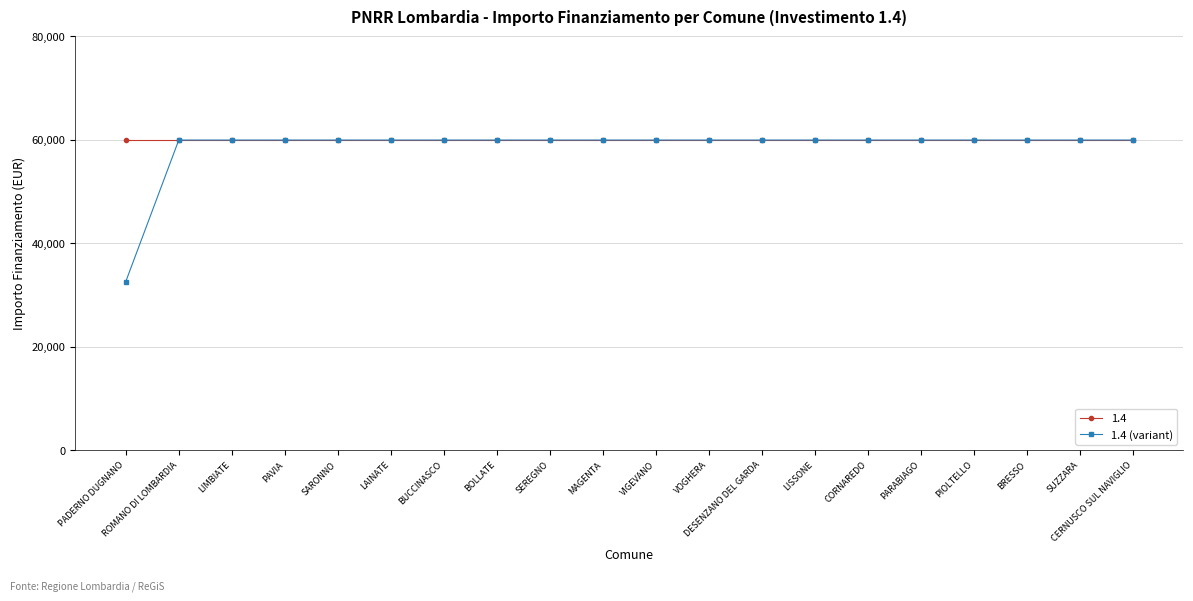

How many categories are shown in the chart?

20